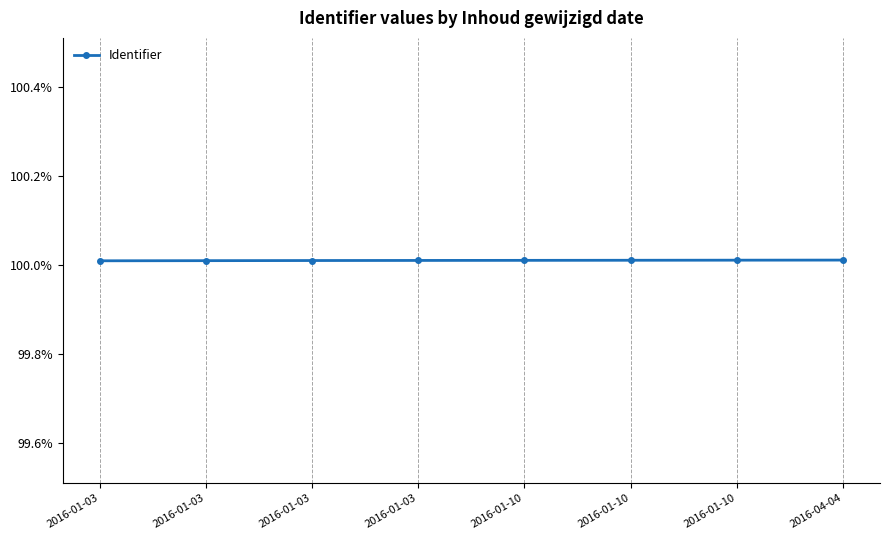

How many lines are shown in the chart?

1